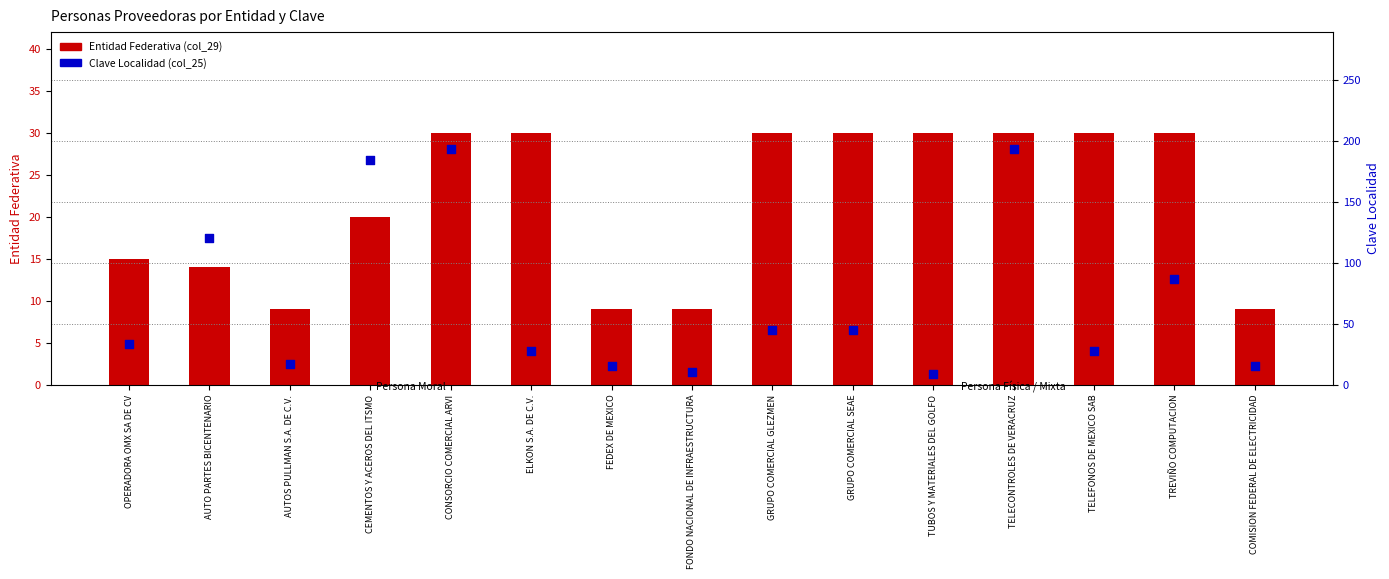

Which series reaches the maximum Y coordinate?

Nombre localidad clave (col_25)